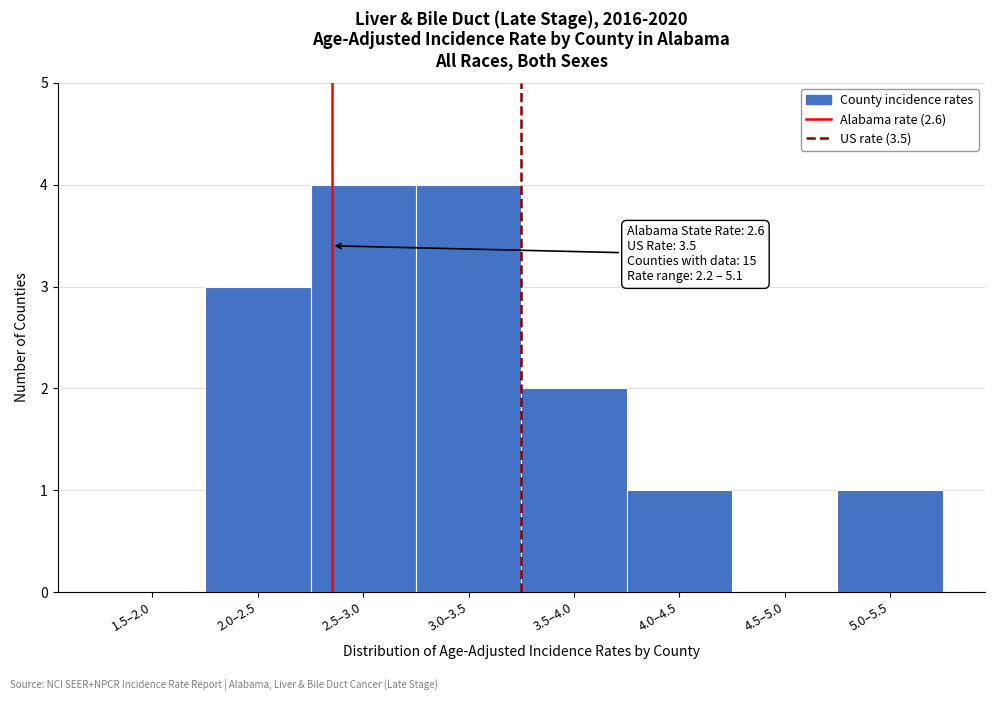

Reading left to right, list all the values displayed in this chart.

1.5–2.0=0	2.0–2.5=3	2.5–3.0=4	3.0–3.5=4	3.5–4.0=2	4.0–4.5=1	4.5–5.0=0	5.0–5.5=1